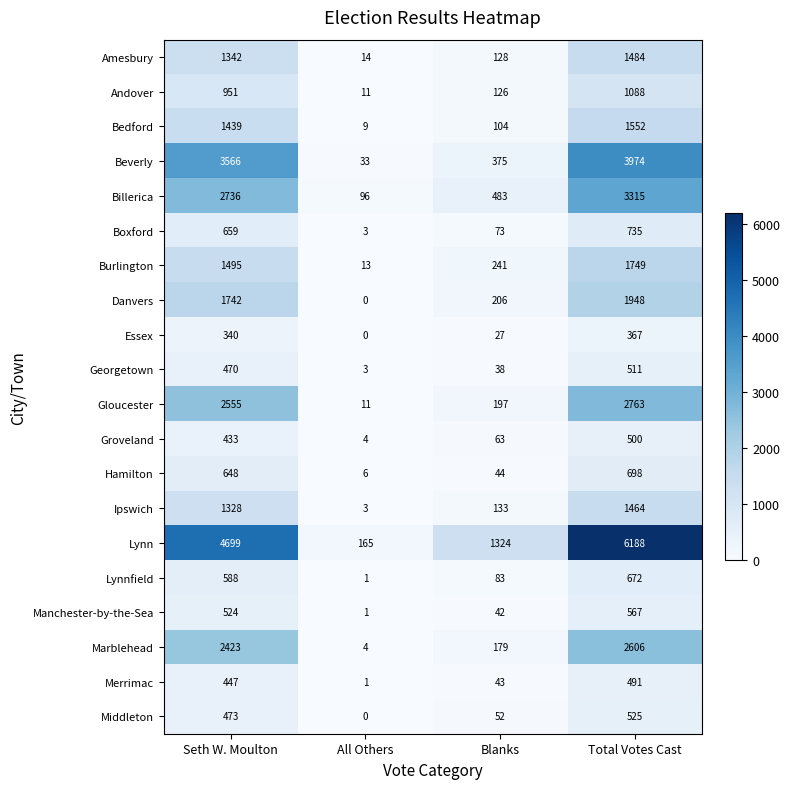

How many distinct data groups are displayed?

20